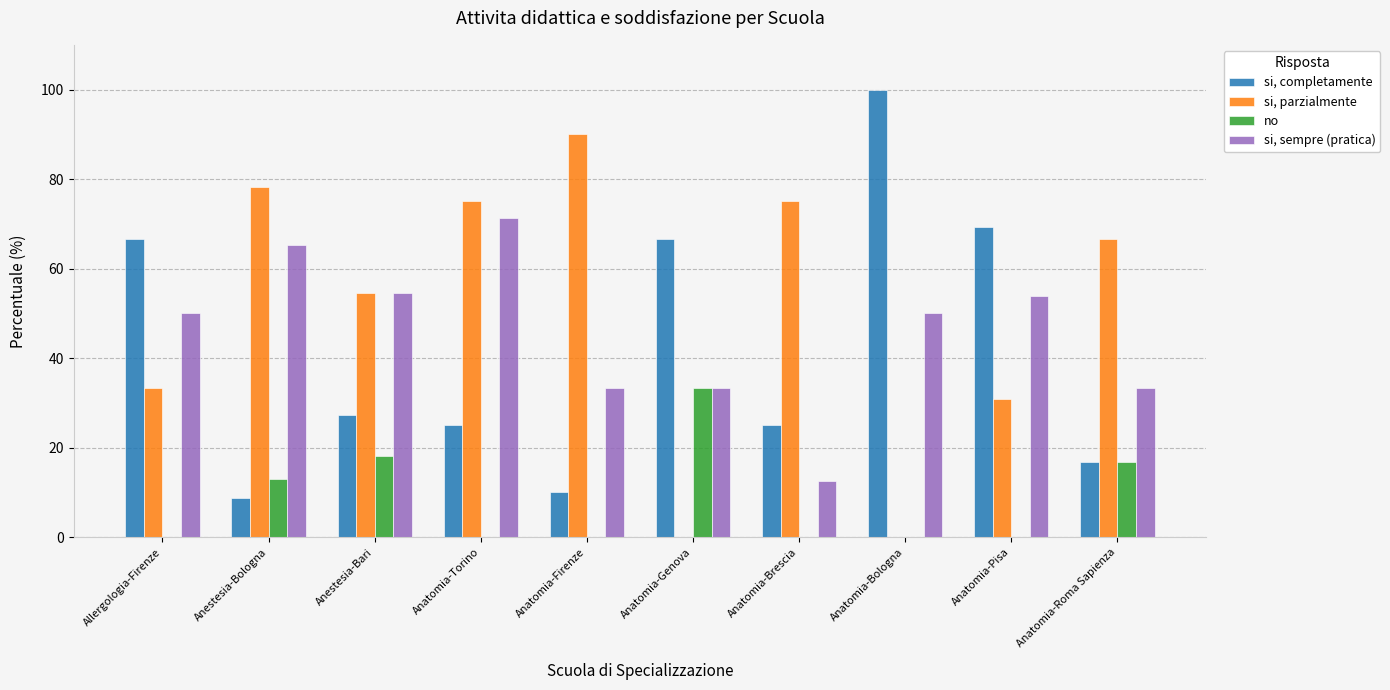

How many data points in si, parzialmente are above 66?

5